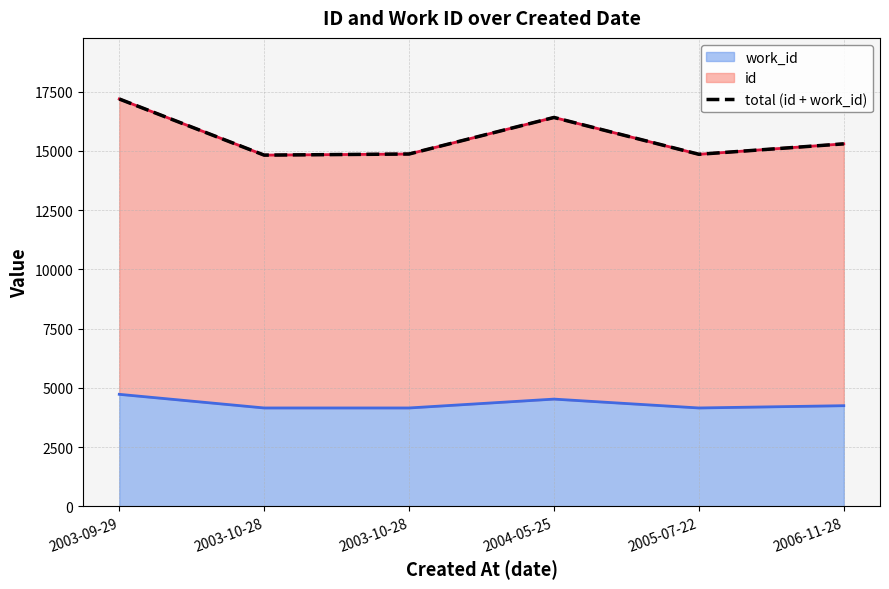

What is the difference between the second highest and minimum values?

1590